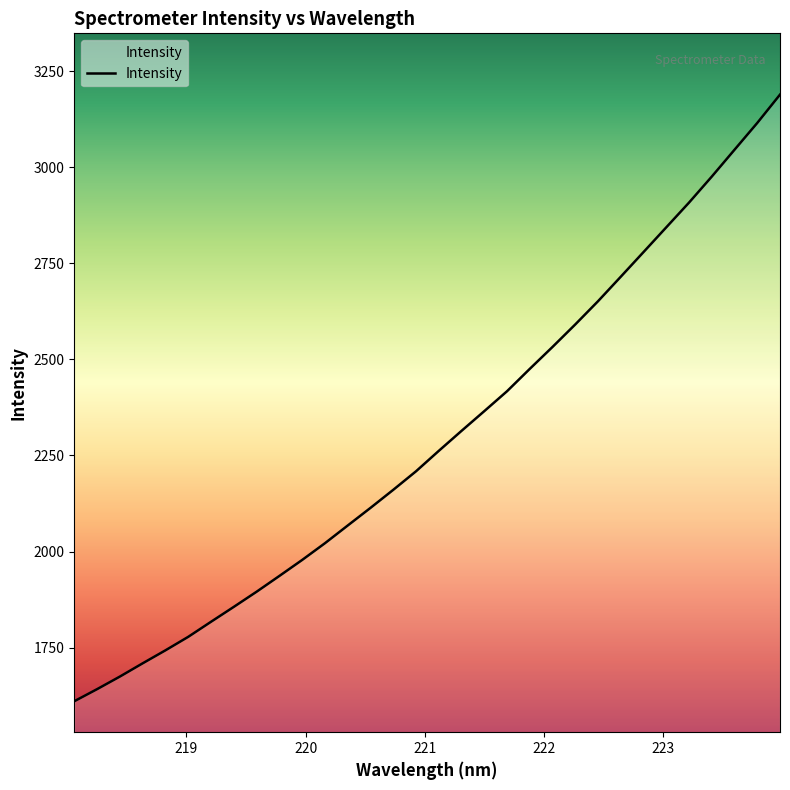

What is the minimum value shown in the chart?

1610.5